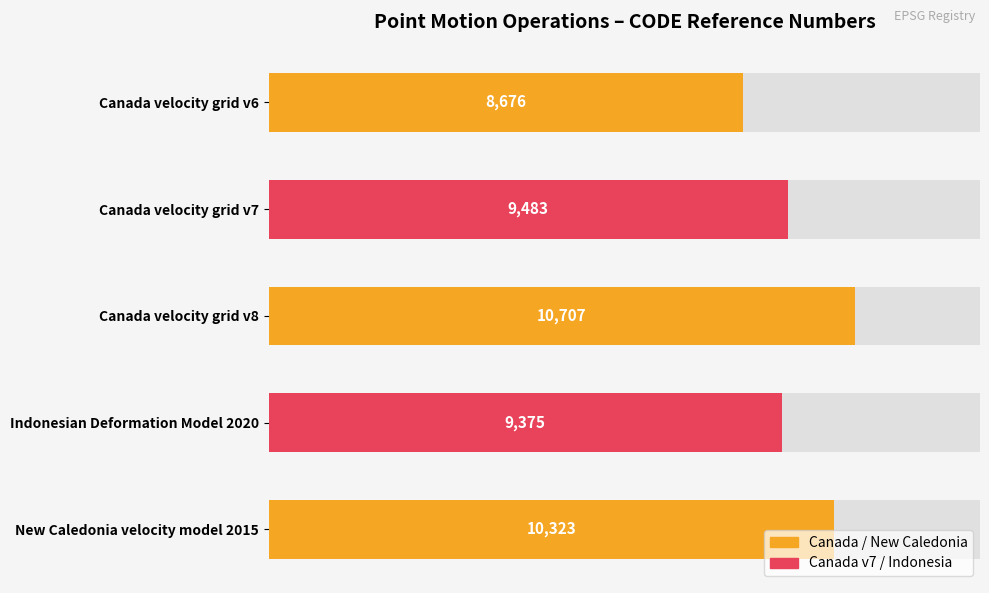

How many categories are shown in the chart?

5